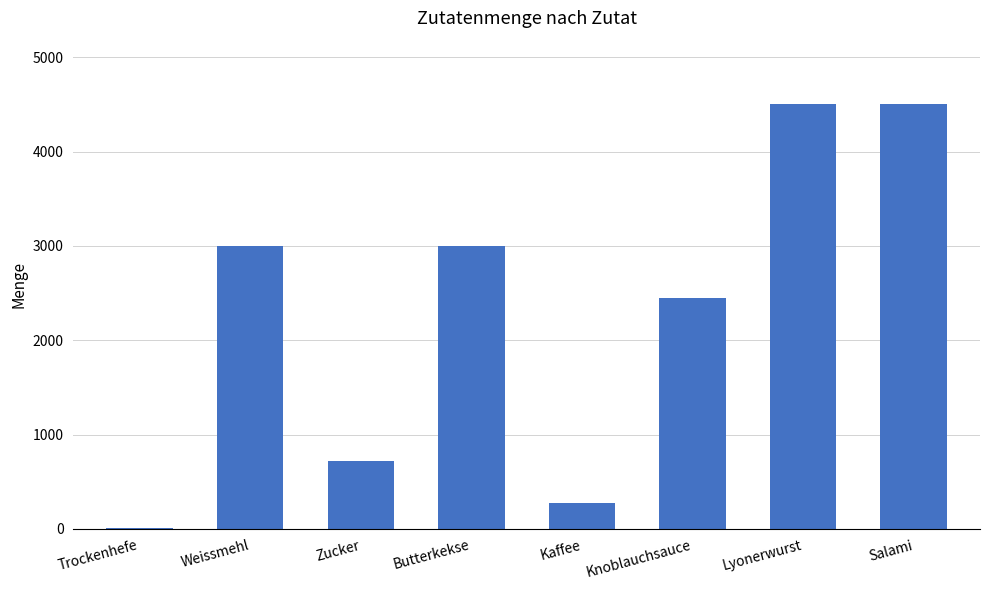

At which label is the value closest to 2253?

Knoblauchsauce